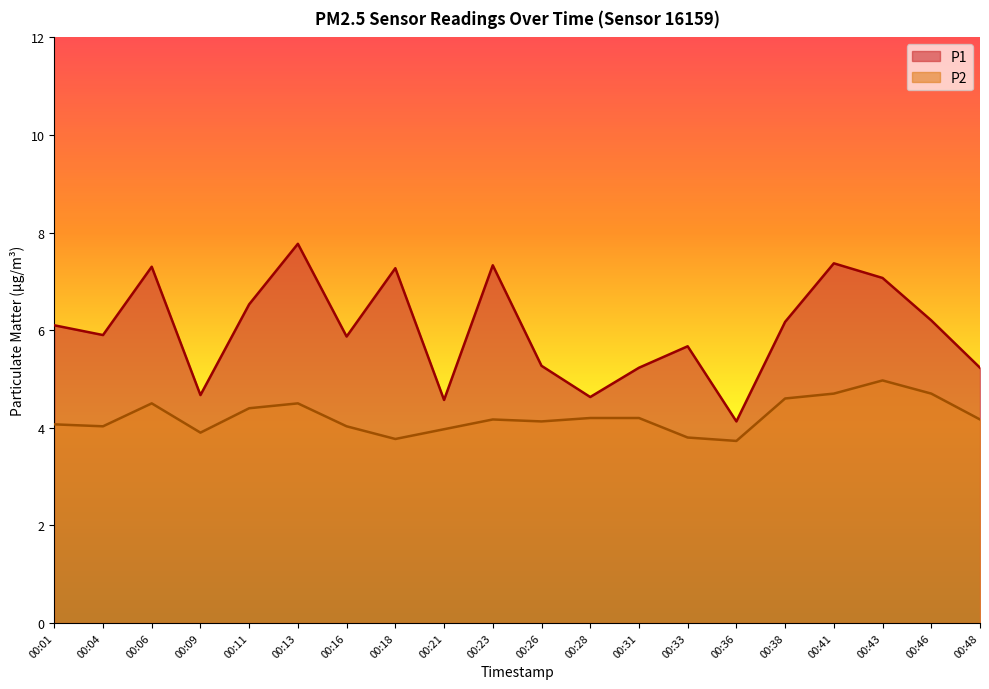

What are all the series names shown in the legend?

P1, P2